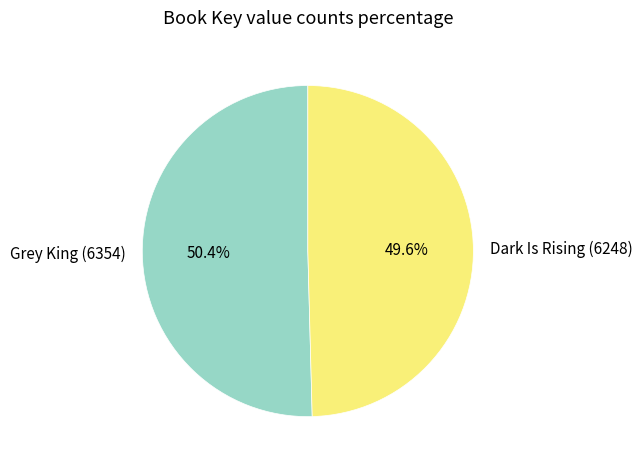

Combined, what portion of the pie is Grey King (6354) and Dark Is Rising (6248)?

100.0%